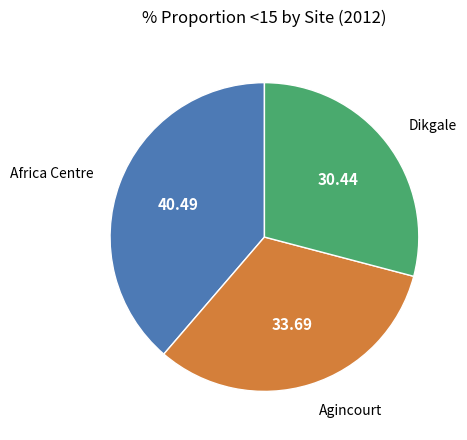

Is there a majority slice in this chart?

No